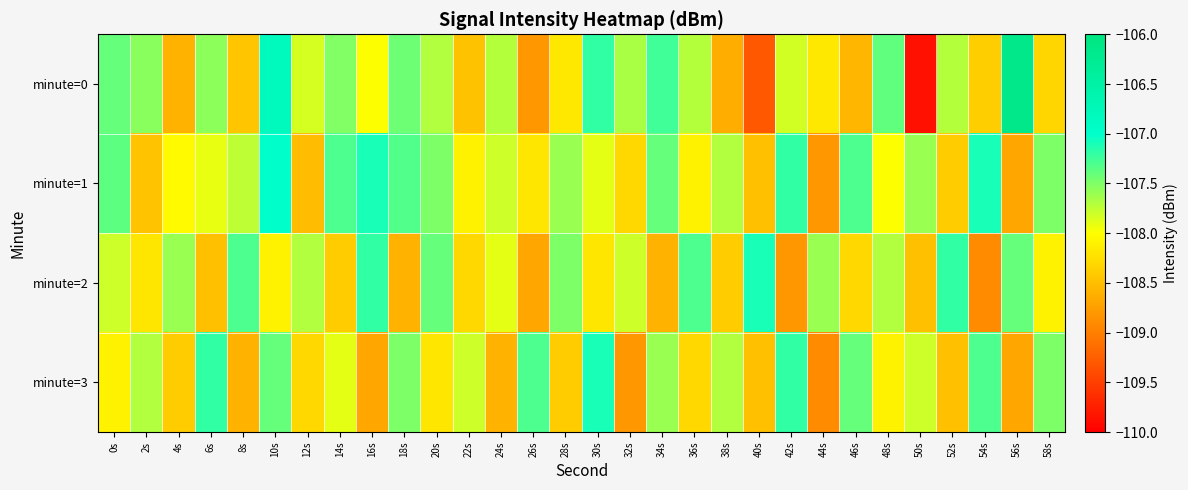

What is the total value across all series at 40s?

-433.4